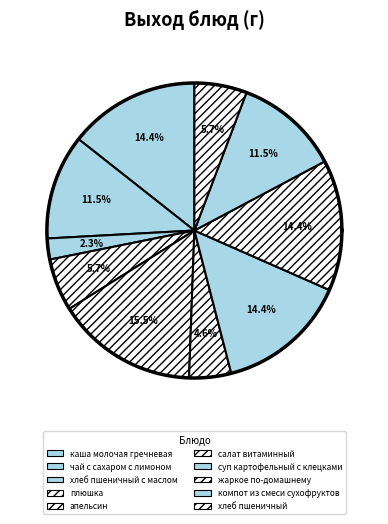

Which category has the smallest portion of the pie?

хлеб пшеничный с маслом